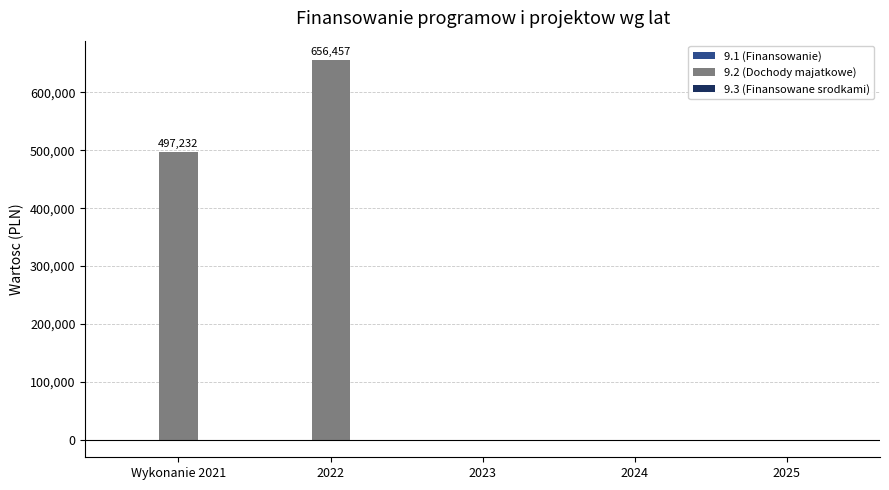

What is the sum of the values at Wykonanie 2021 and 2024?

497232.0